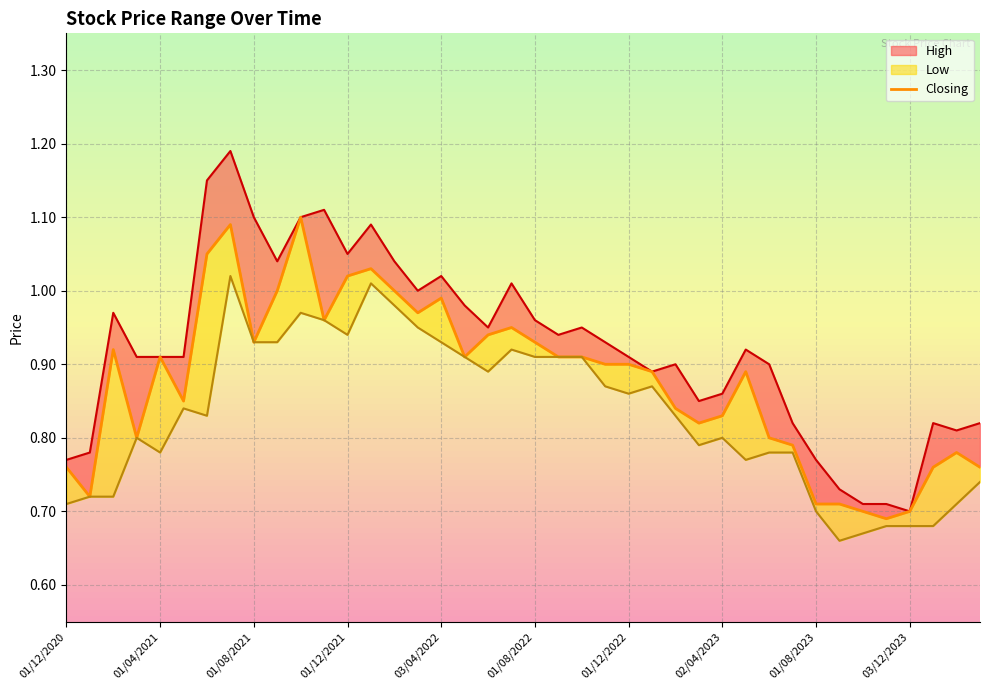

What is the value of the 1st point from the left?

0.8